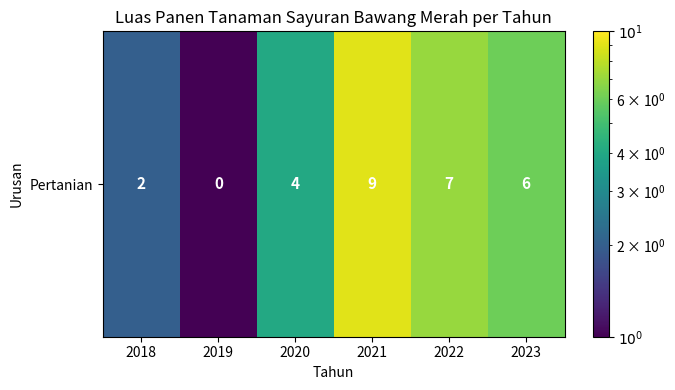

Which category has the highest value across all series?

2021